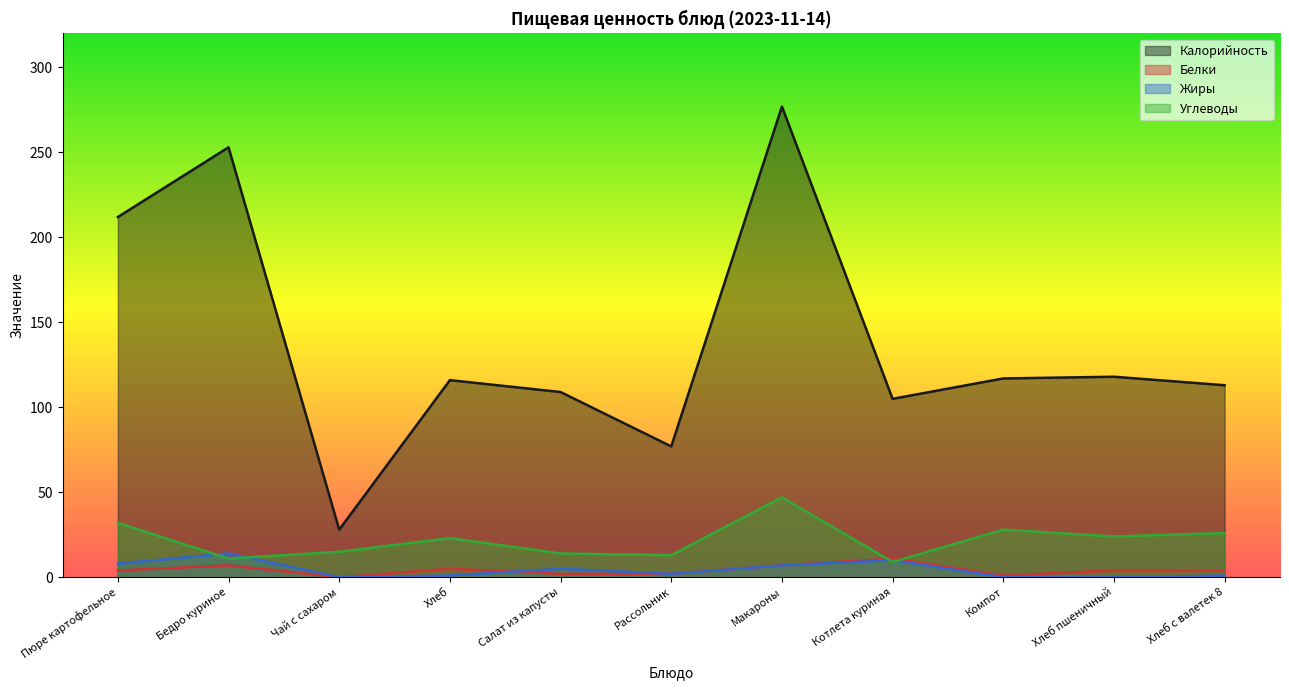

What is the maximum value shown in the chart?

277